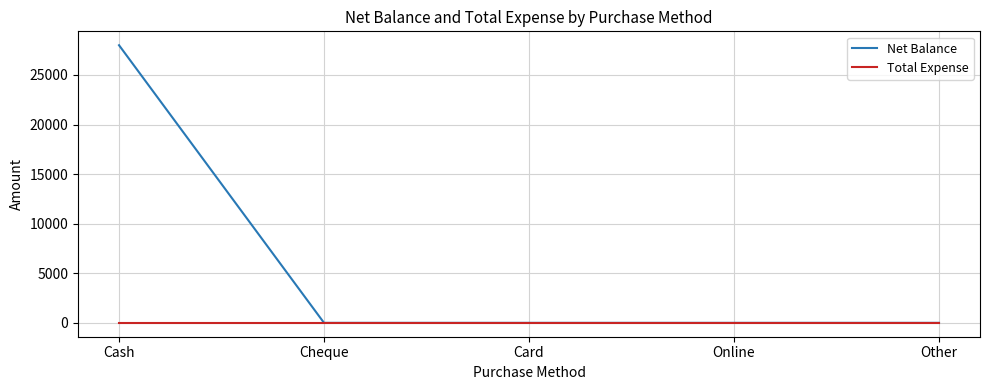

What is the maximum value shown in the chart?

28000